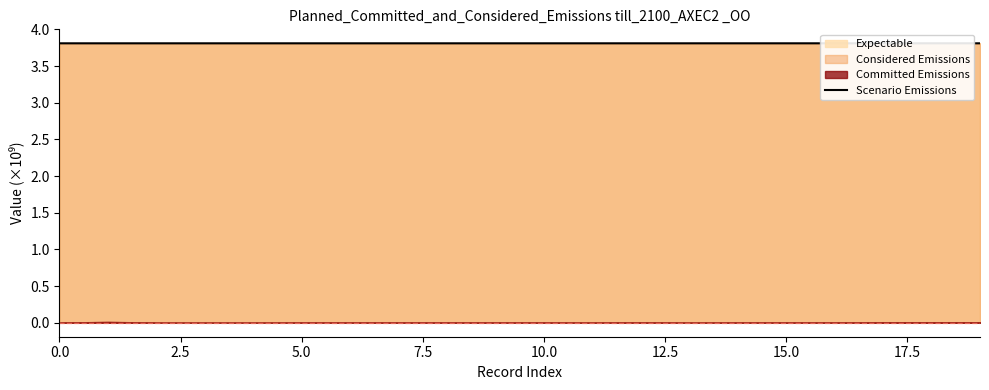

What is the lowest value of the Scenario Emissions series?

3.8